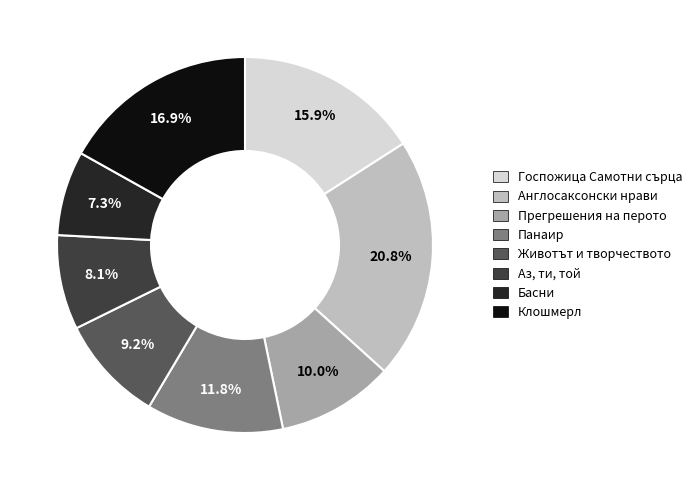

Do Басни and Госпожица Самотни сърца together represent more than half of the pie?

No